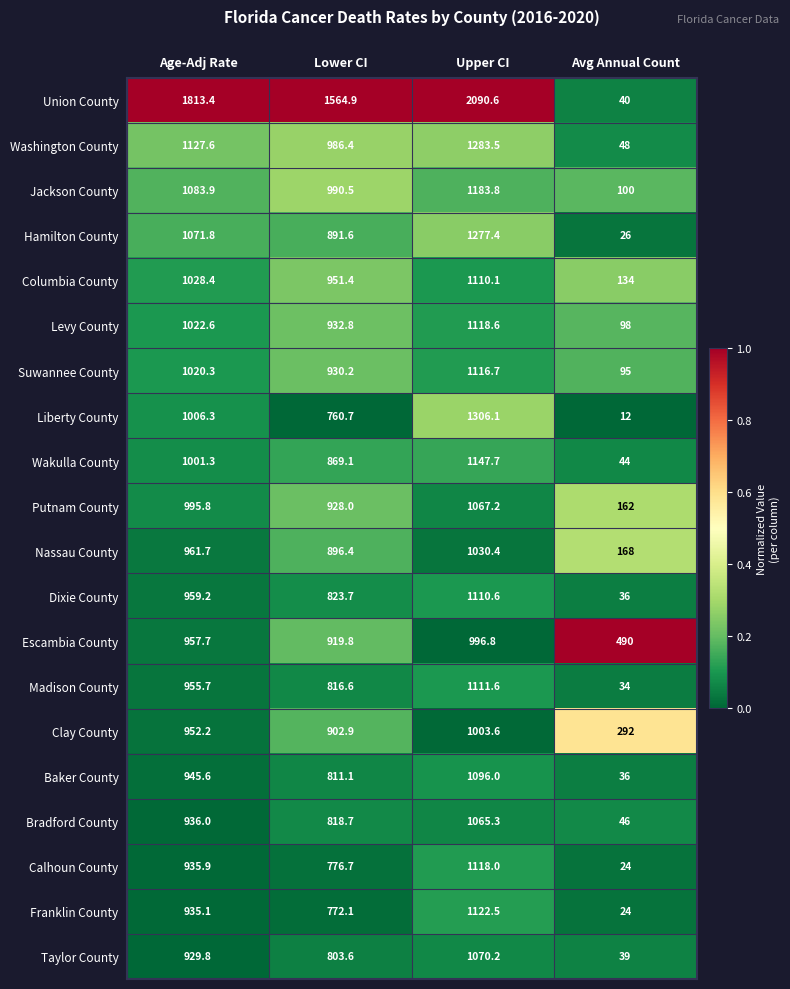

Which label corresponds to the smallest value in the chart?

Avg Annual Count